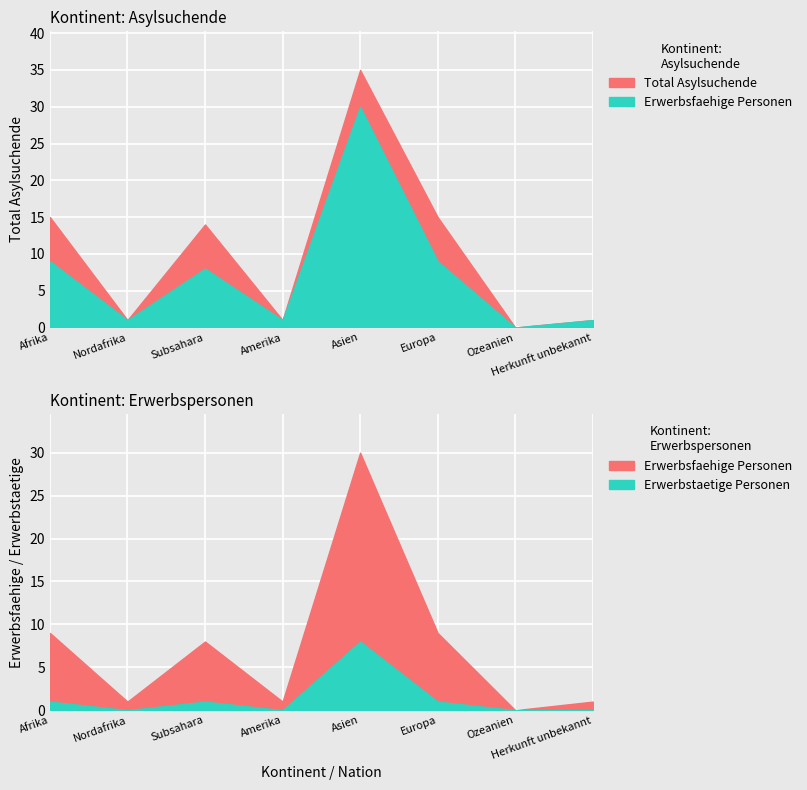

Reading right to left, list all the values displayed in this chart.

Total Asylsuchende: 1	0	15	35	1	14	1	15
Erwerbsfaehige Personen: 1	0	9	30	1	8	1	9
Erwerbstaetige Personen: 0	0	1	8	0	1	0	1